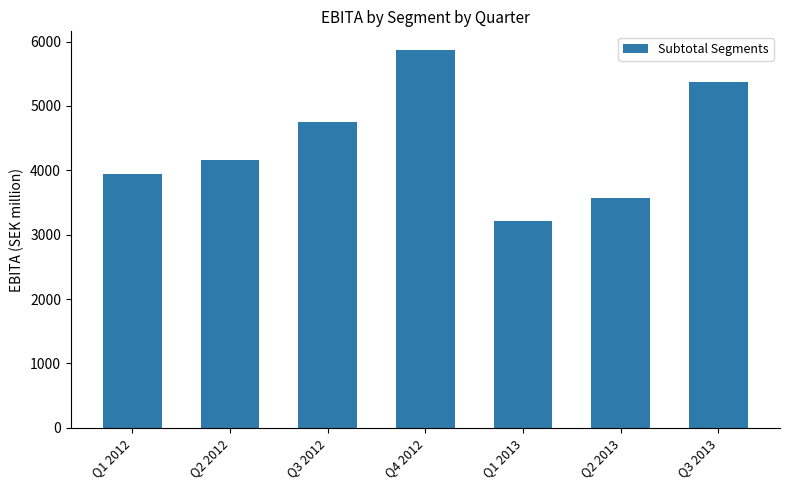

Approximately how many times larger is the value at Q4 2012 compared to Q2 2012?

1.4